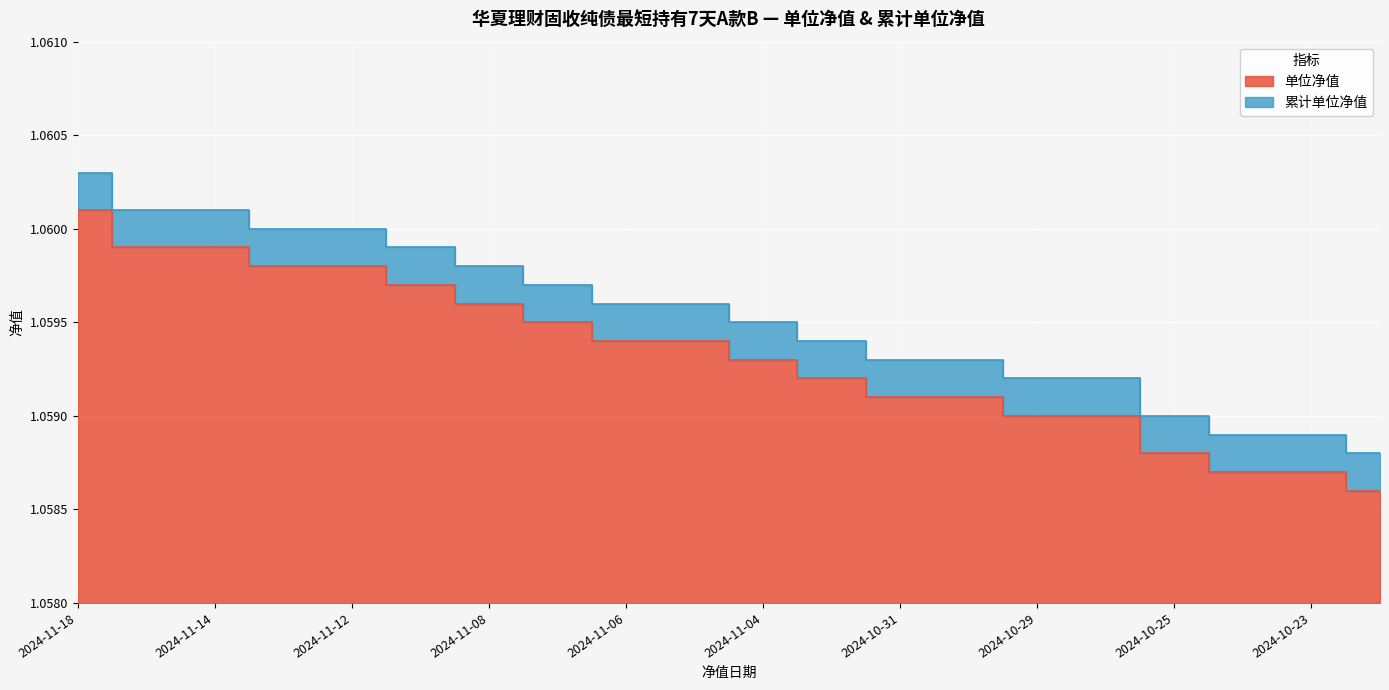

Which series has the largest total across all categories?

累计单位净值